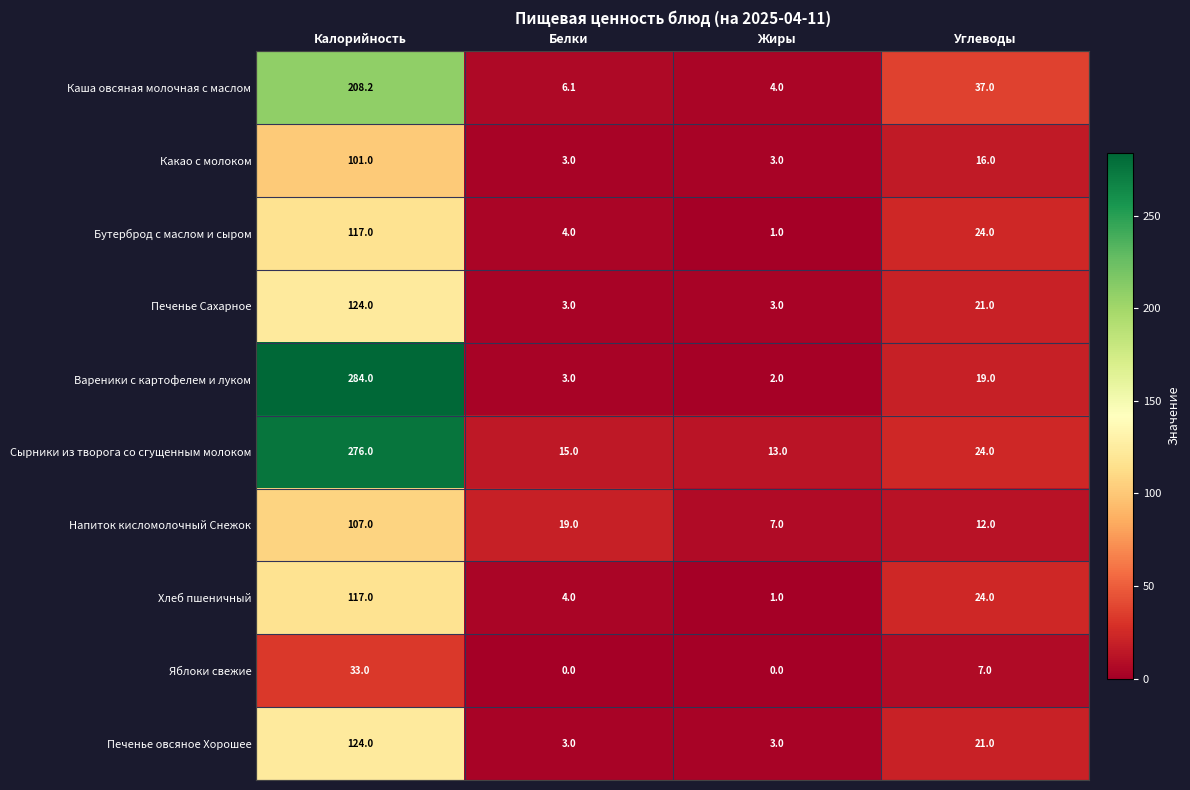

Which series changed the most between Белки and Жиры?

Напиток кисломолочный Снежок